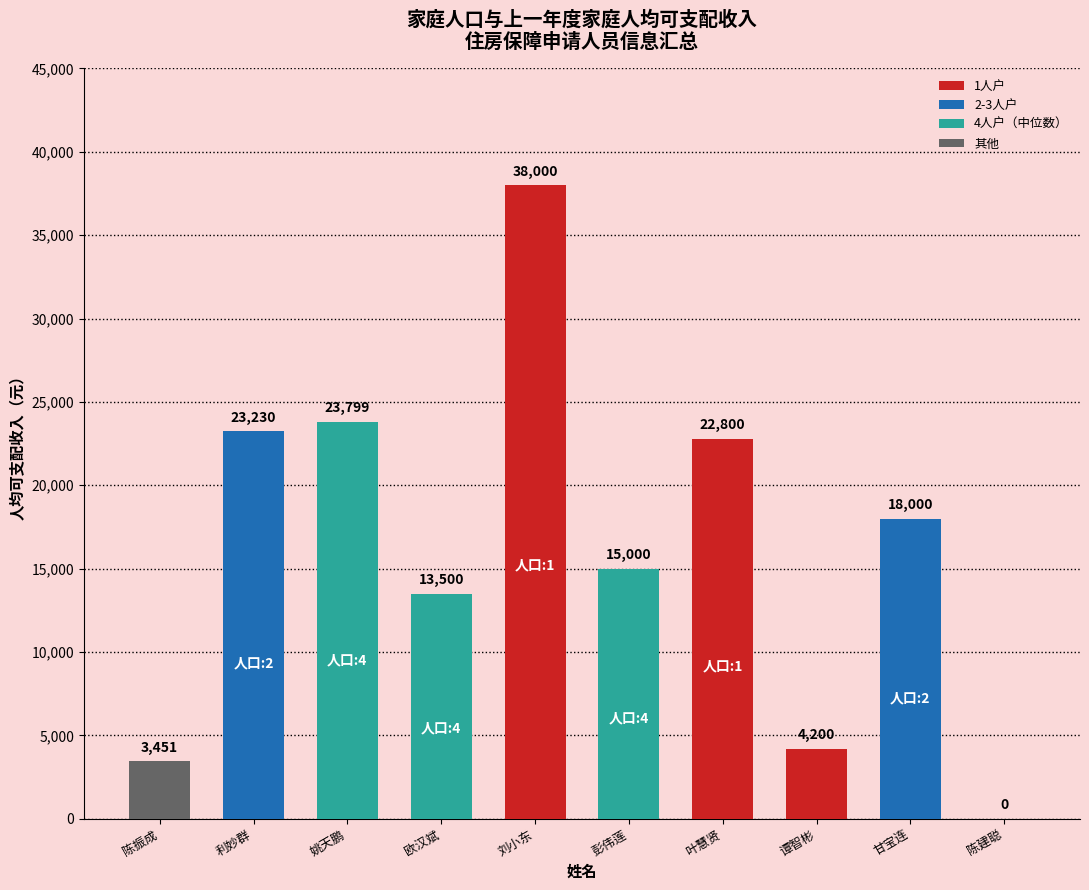

Which category has the highest value across all series?

刘小东